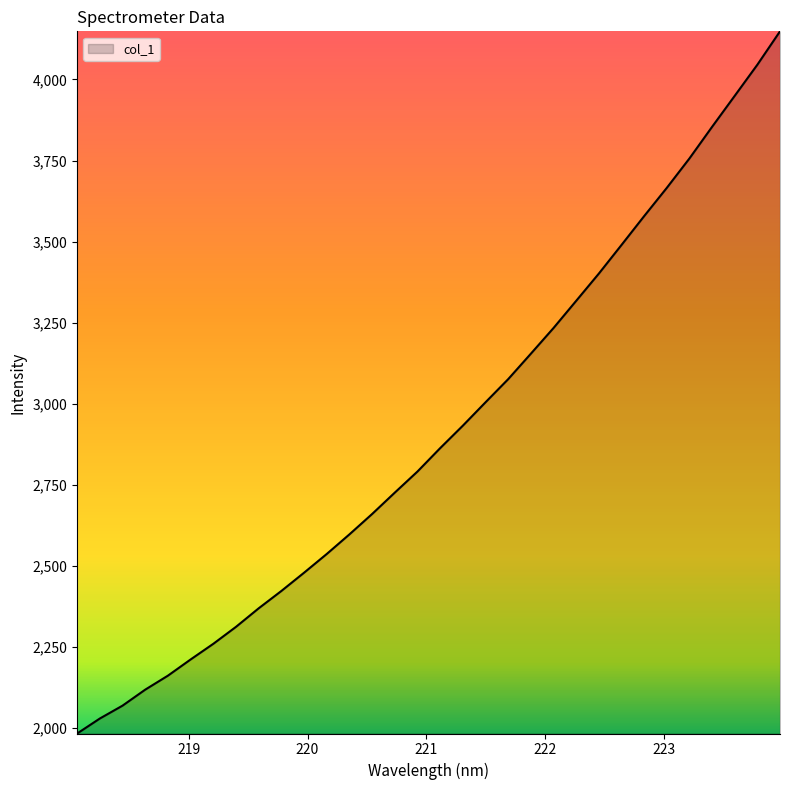

What is the minimum value shown in the chart?

1983.7